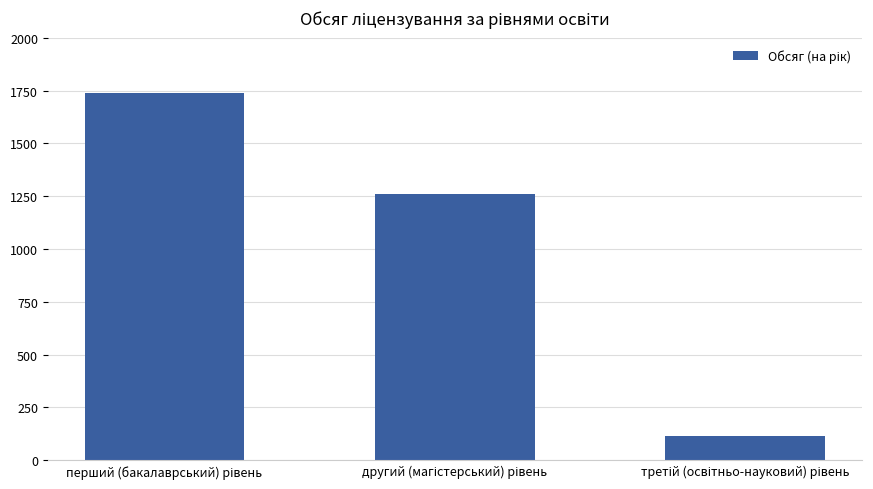

What is the maximum value shown in the chart?

1738